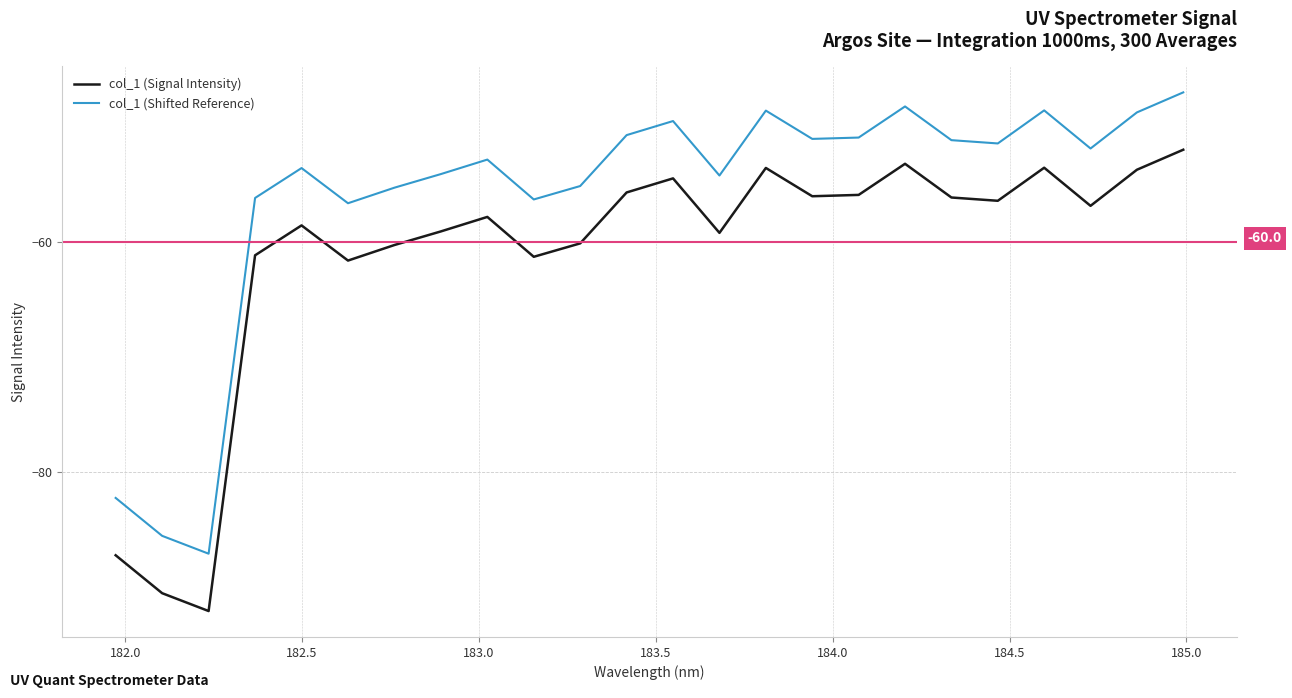

True or false: col_1 (Signal Intensity) and col_1 (Shifted Reference) intersect in this chart.

False